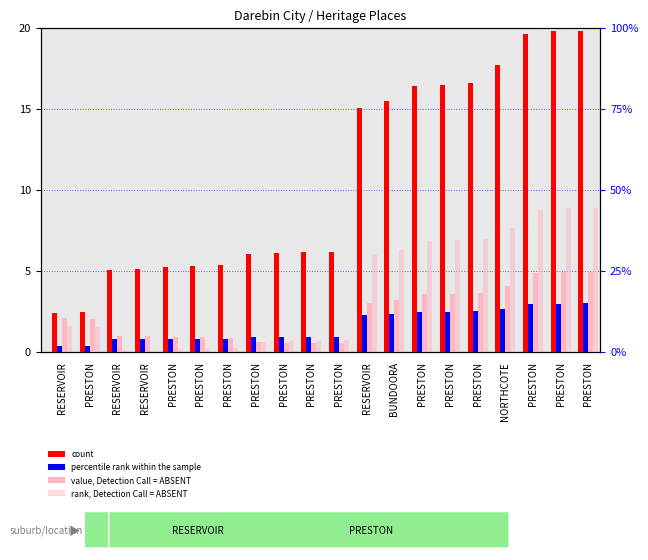

What is the label of the 20th bar from the left?

PRESTON